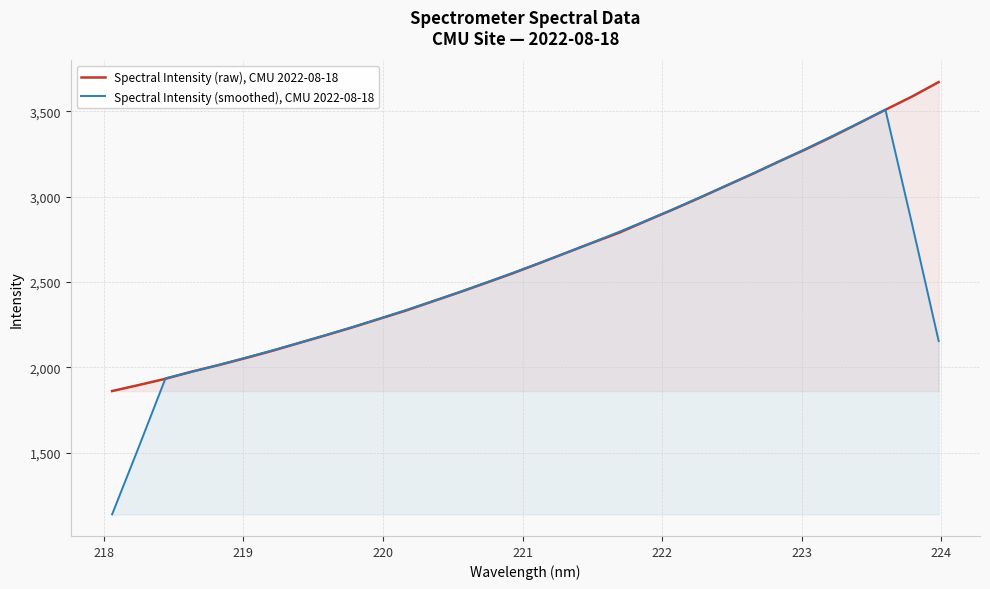

What is the minimum value shown in the chart?

1137.9